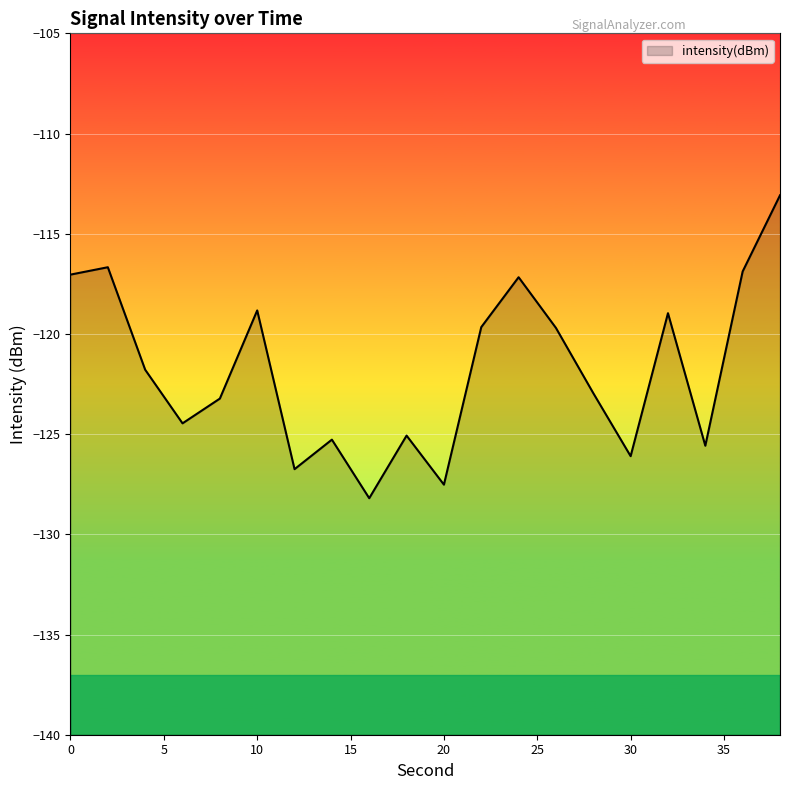

What is the value of the 14th point from the left?

-119.7